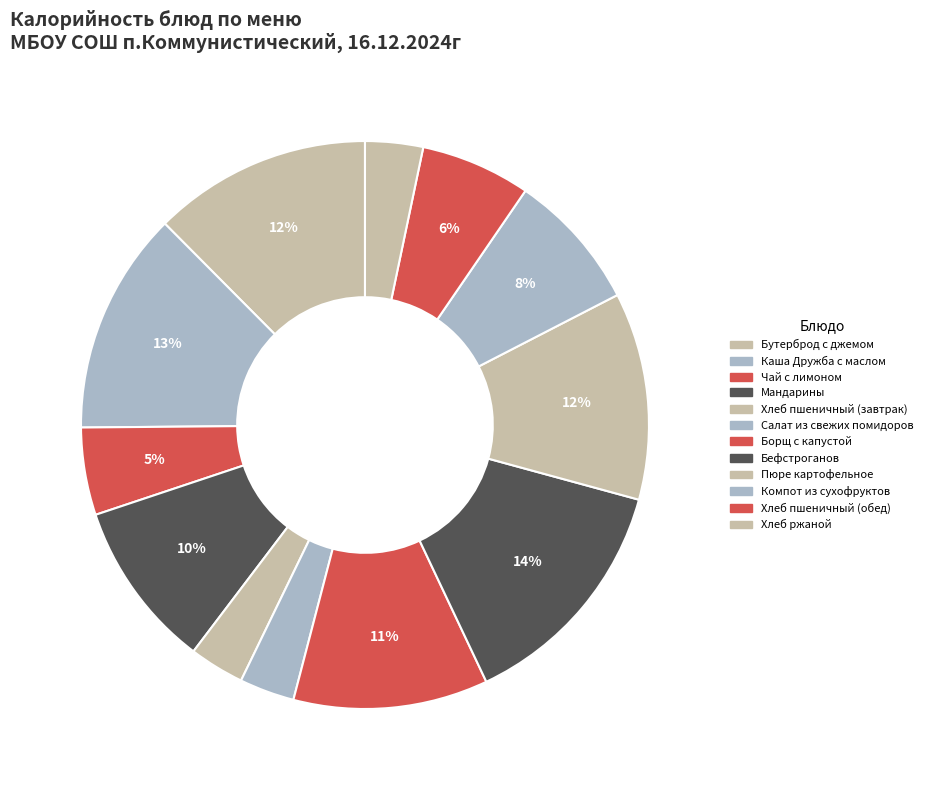

Is Компот из сухофруктов the majority of the pie?

No